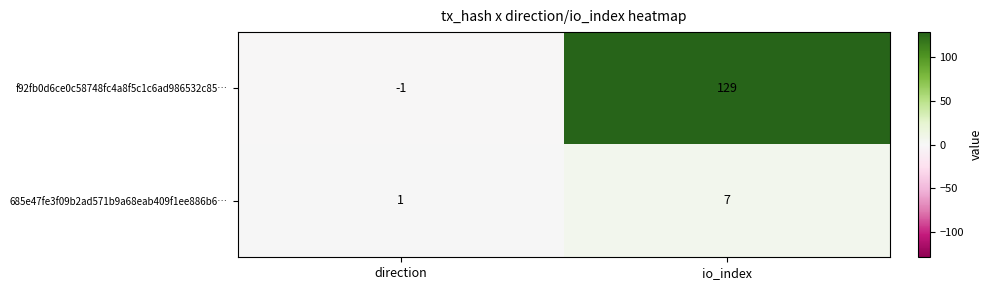

Where is 685e47fe3f09b2ad571b9a68eab409f1ee886b6… nearest to the value 4?

direction